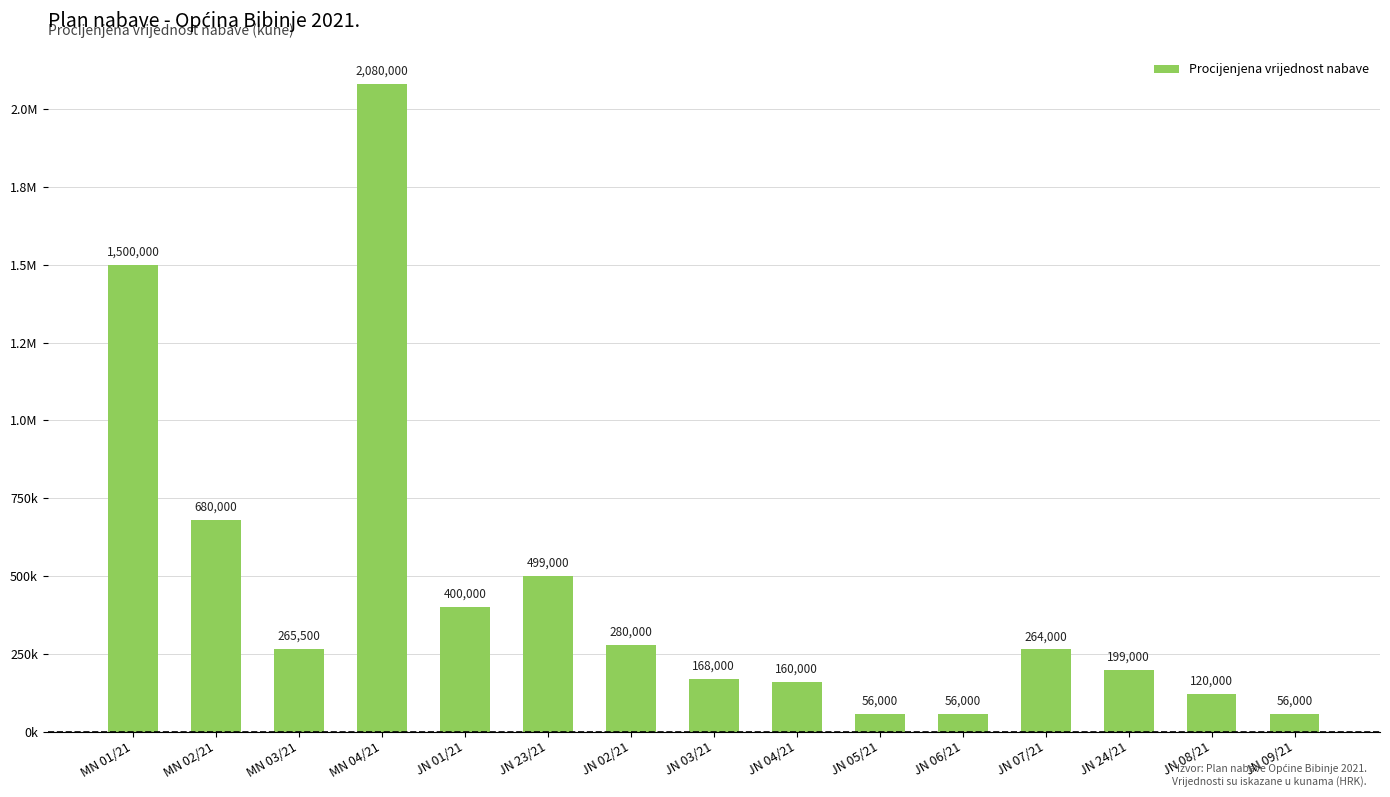

Does the chart contain any negative values?

No